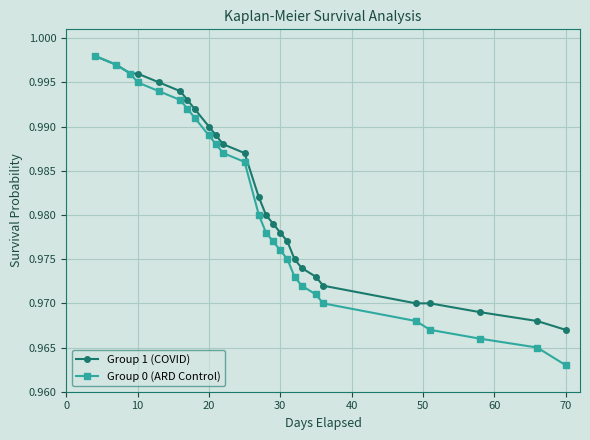

At how many categories does at least one series exceed 0?

26